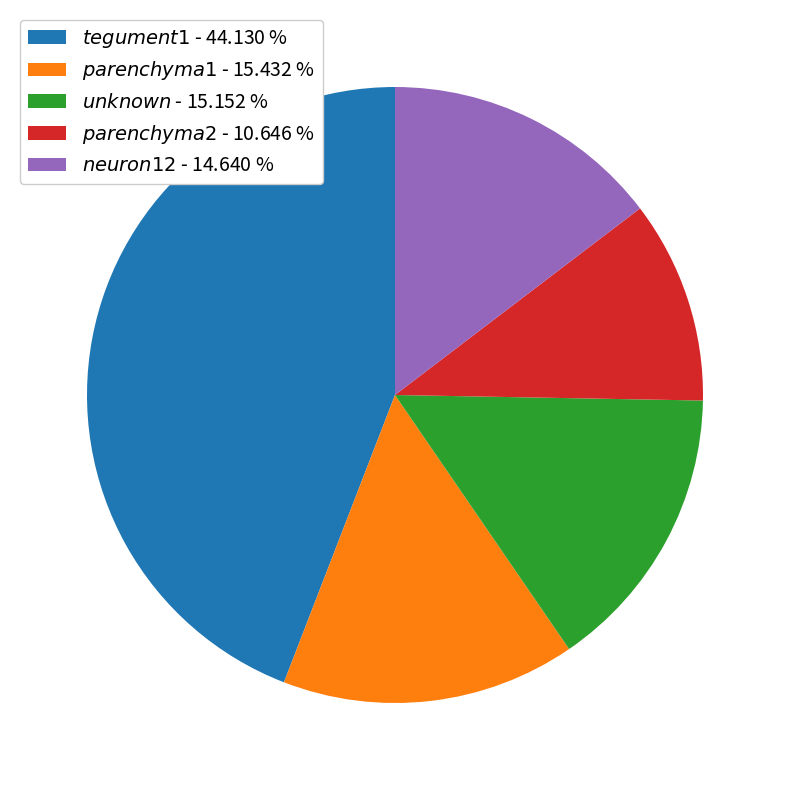

Is there any slice that represents more than half of the pie?

No